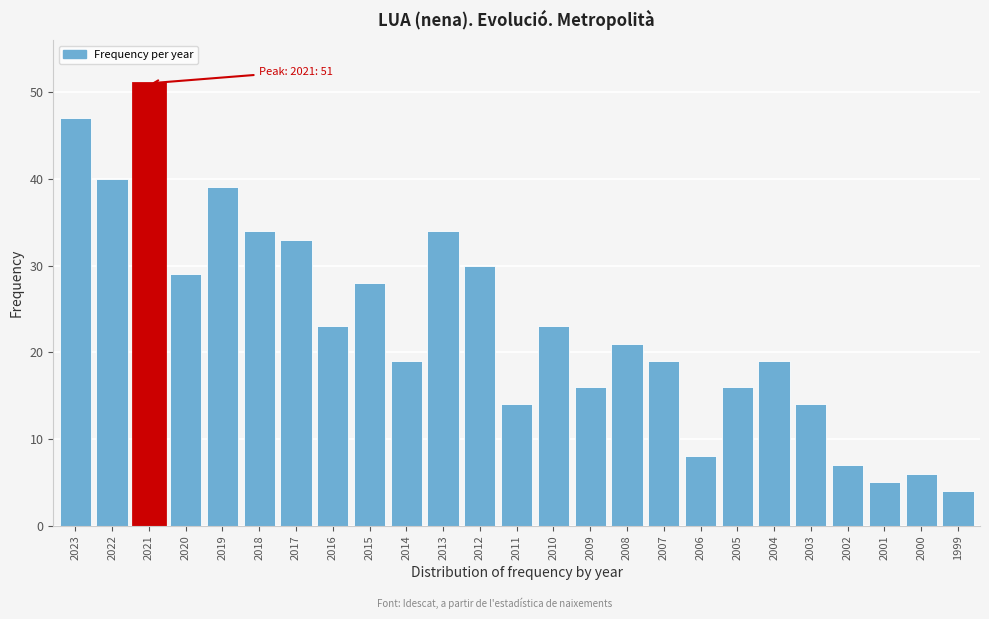

Reading right to left, extract all data points from this chart.

4	6	5	7	14	19	16	8	19	21	16	23	14	30	34	19	28	23	33	34	39	29	51	40	47